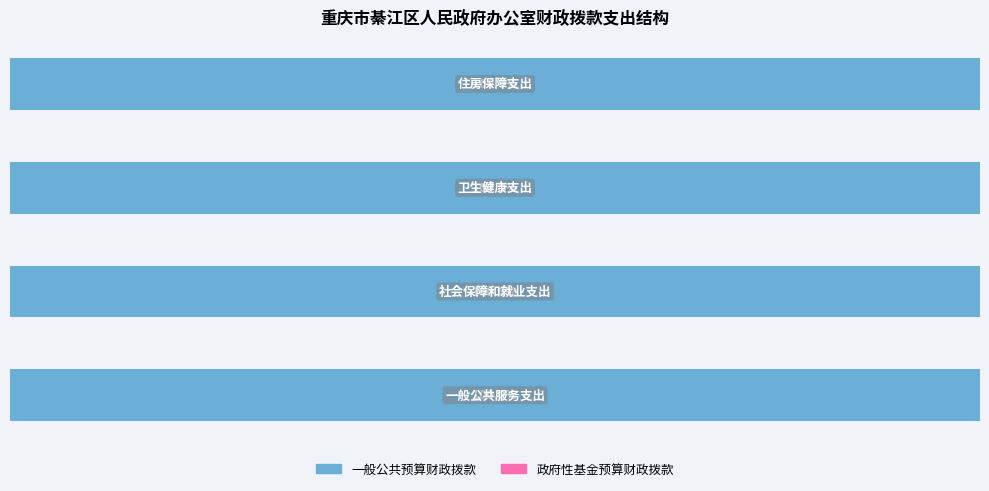

What are all the series names shown in the legend?

一般公共预算财政拨款, 政府性基金预算财政拨款